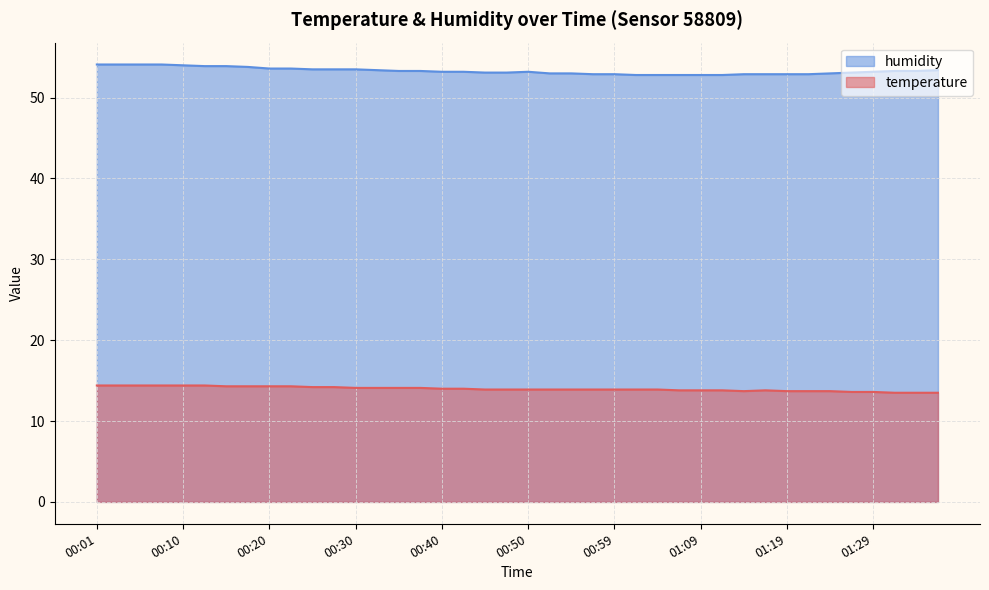

What is the label of the 3rd point from the right?

01:32